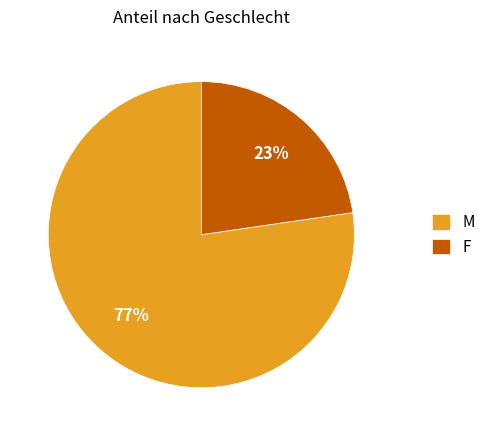

Rank the categories by value from lowest to highest.

F, M